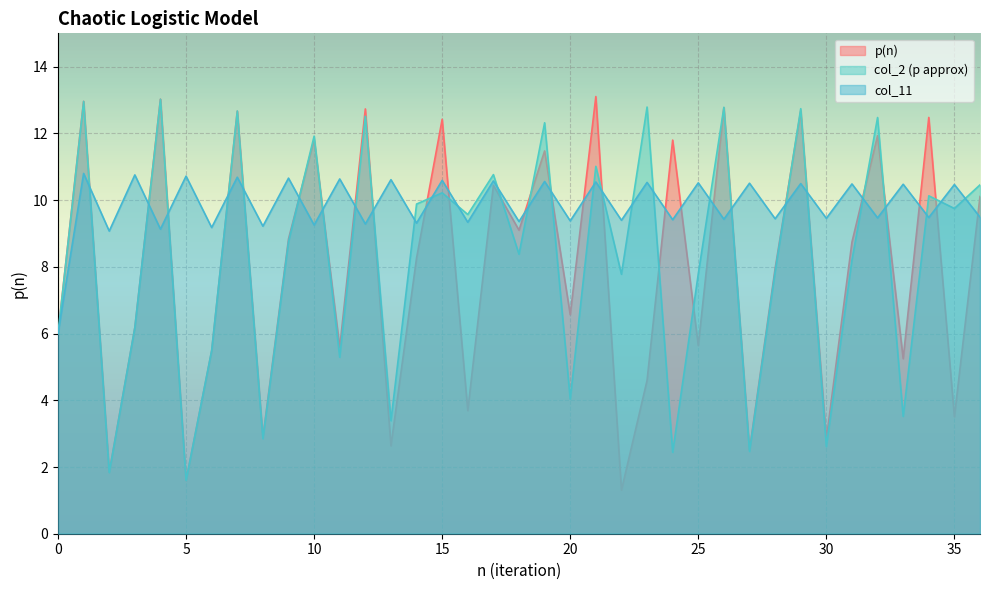

After their last crossing, which series has the higher values: col_11 or col_2 (p approx)?

col_2 (p approx)